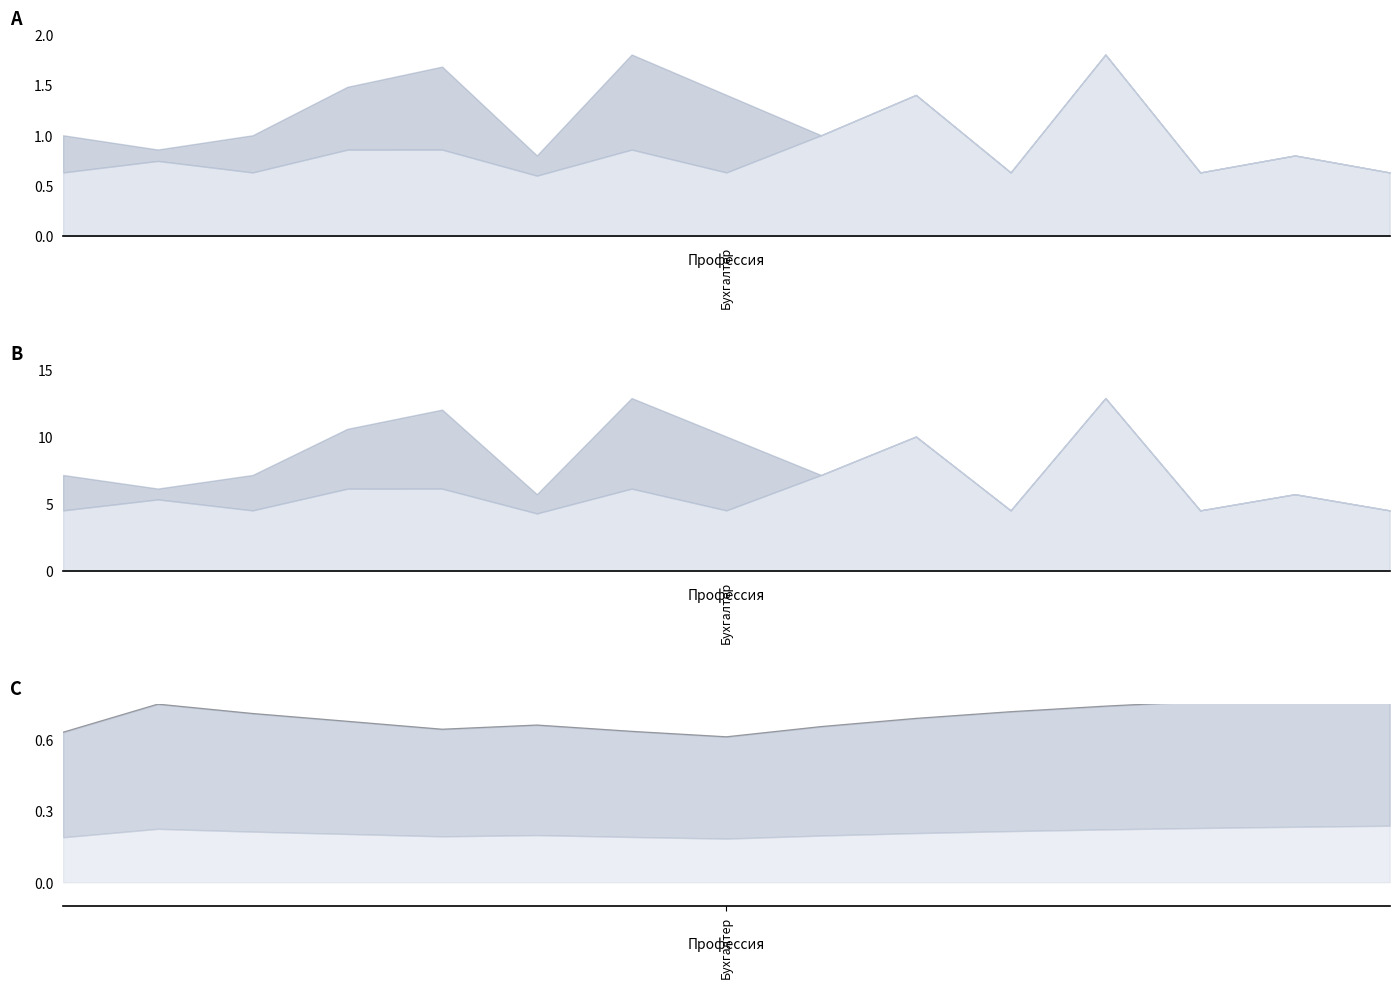

Which category has the highest value across all series?

14